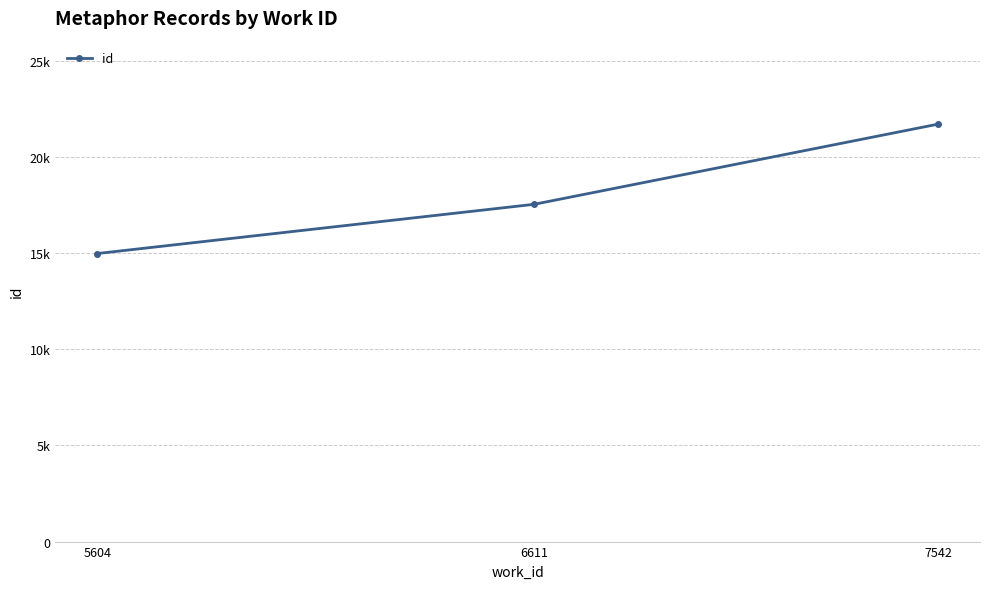

Does the chart have visible grid lines?

Yes